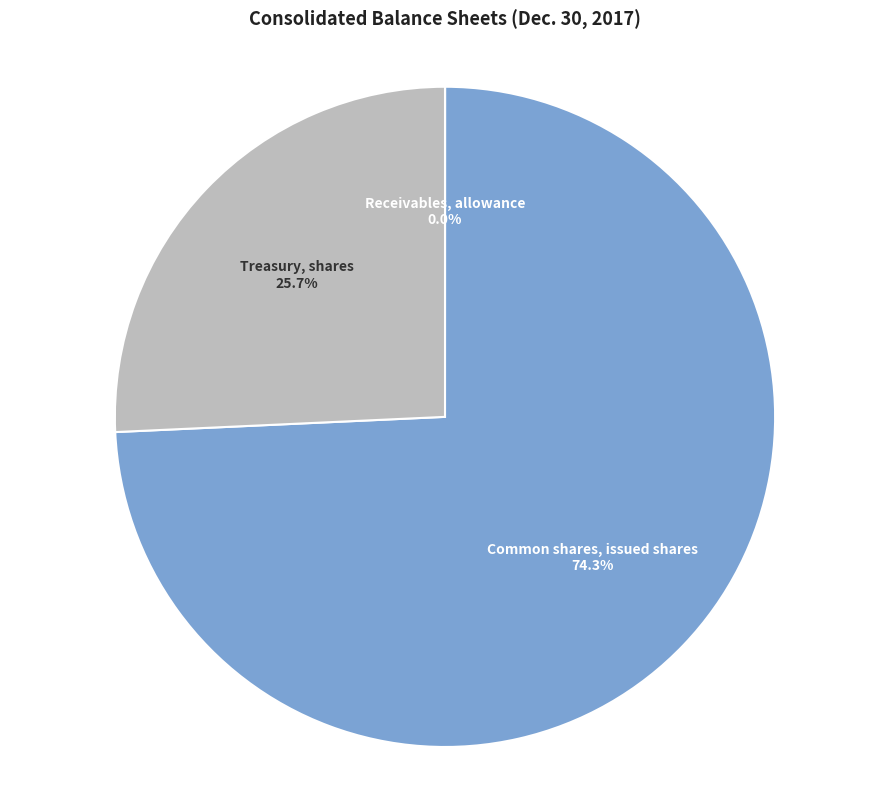

Is it true that Common shares, issued shares is 64% of the pie?

False